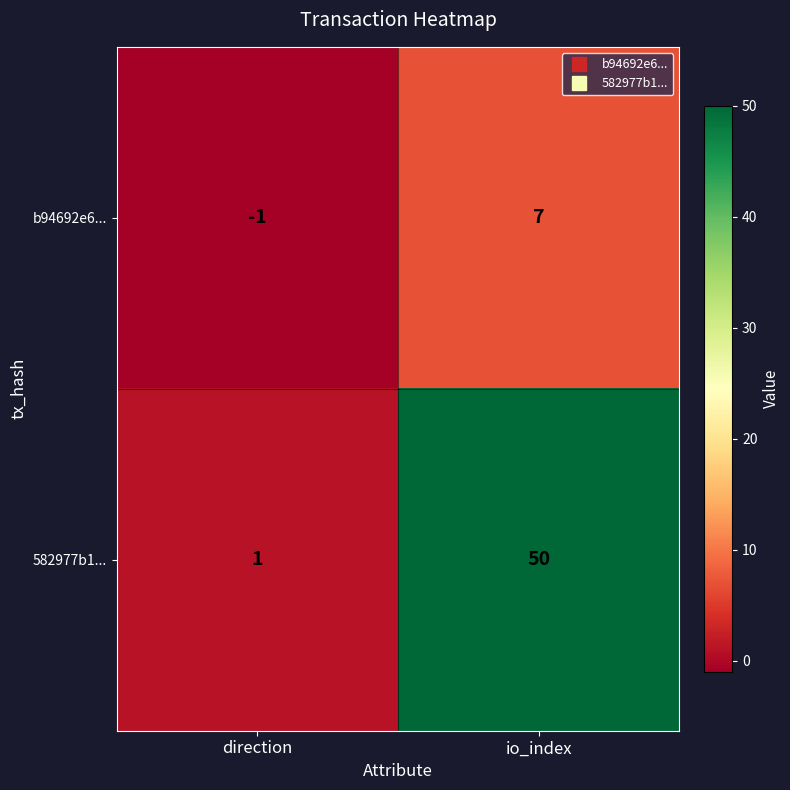

At how many categories does at least one series exceed 44?

1